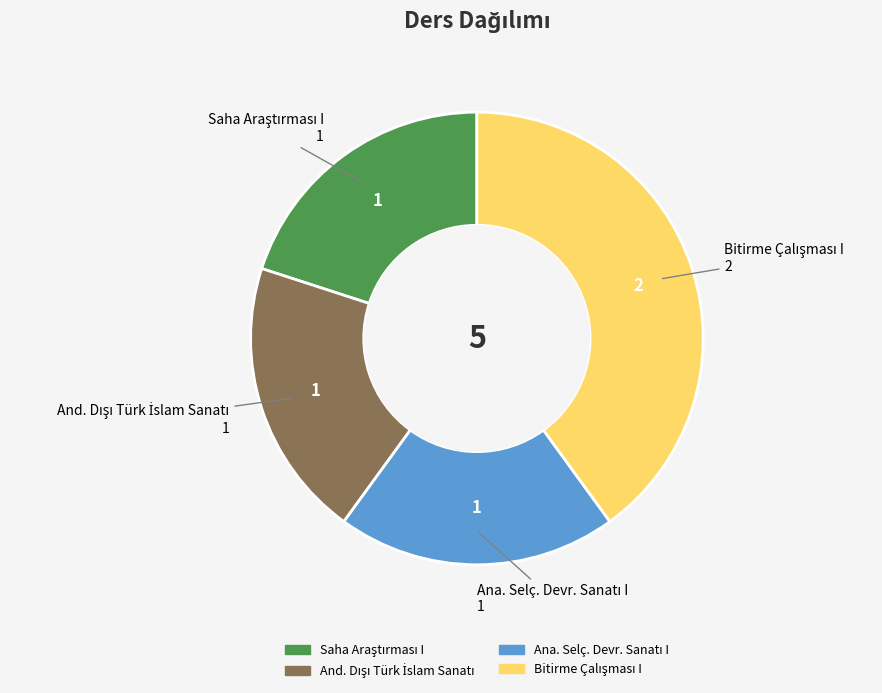

Is there any slice that represents more than half of the pie?

No